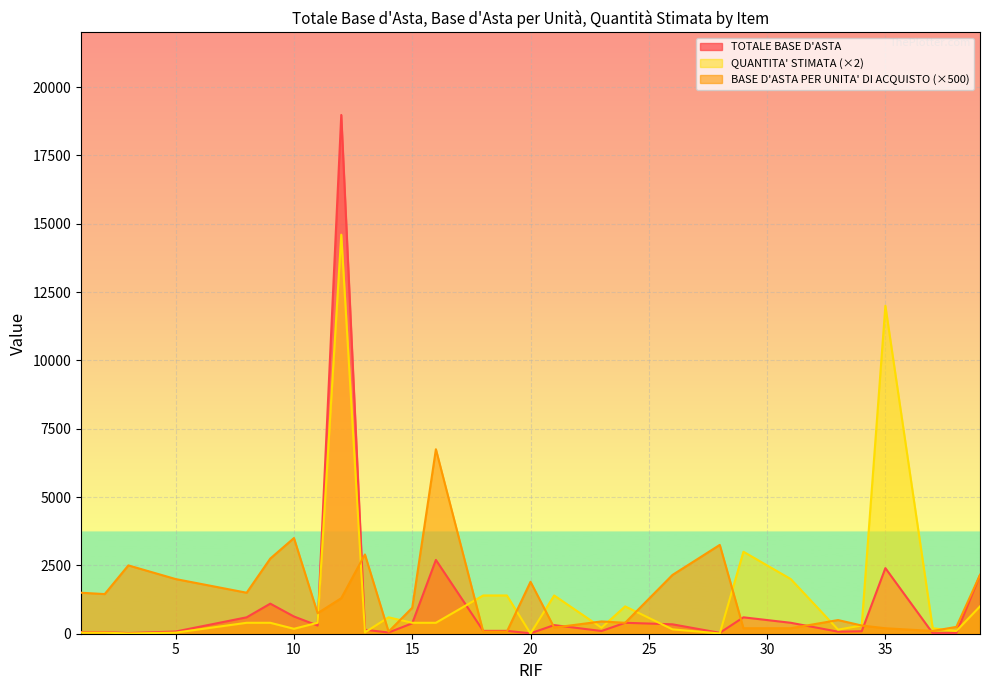

Is the value of BASE D'ASTA PER UNITA' DI ACQUISTO at 11 greater than the value of QUANTITA' STIMATA at 15?

Yes